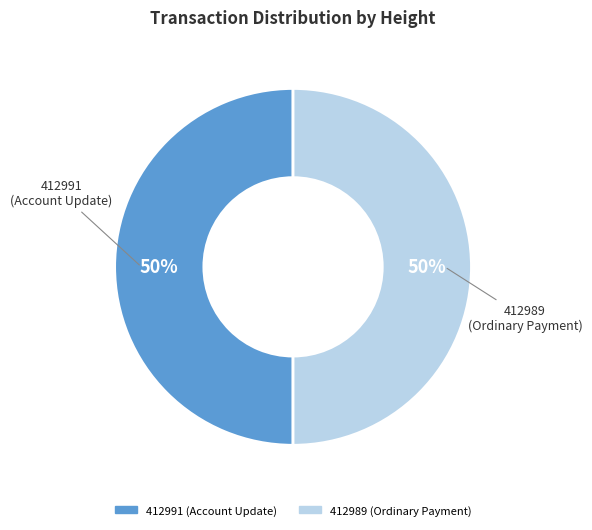

Approximately how many times larger is the value at 412989 (Ordinary Payment) compared to 412991 (Account Update)?

1.0